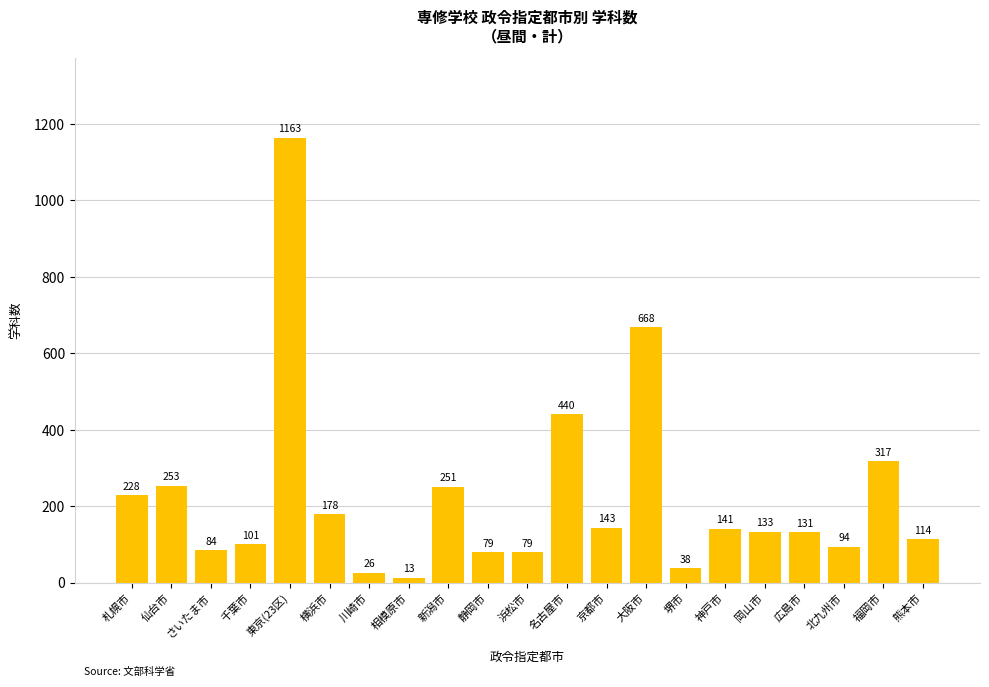

Reading left to right, extract all data points from this chart.

228	253	84	101	1163	178	26	13	251	79	79	440	143	668	38	141	133	131	94	317	114